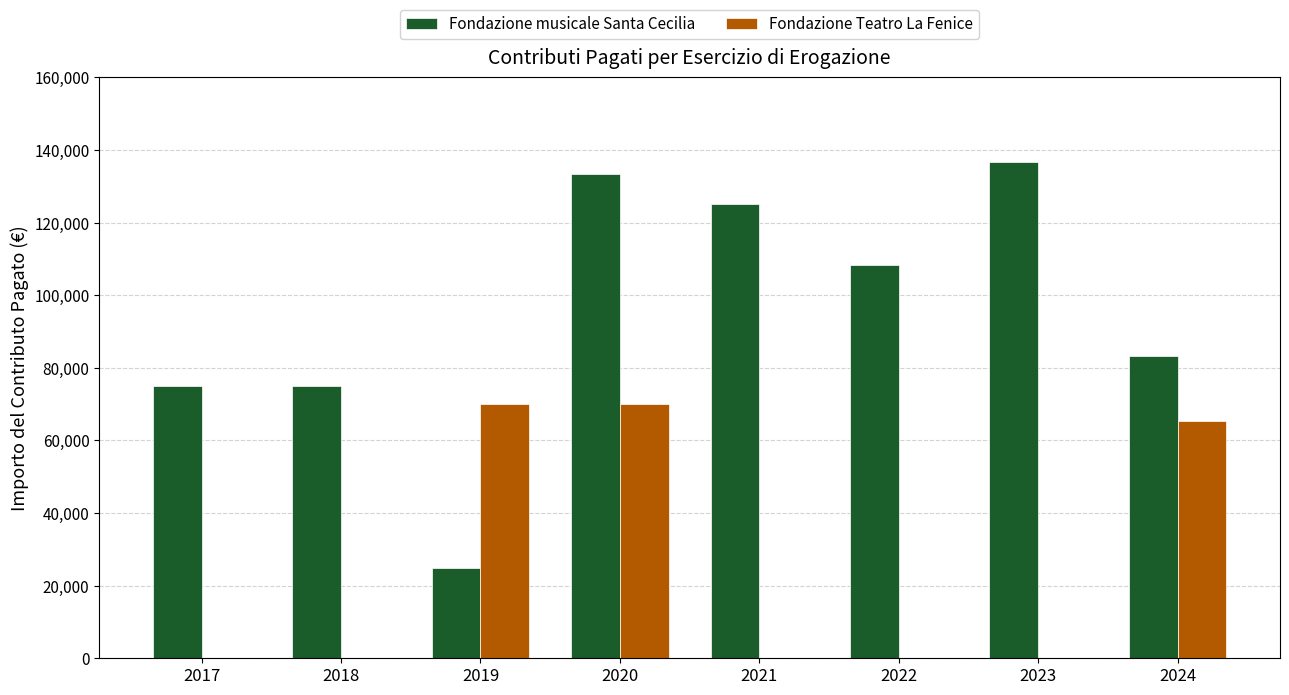

How many categories are shown in the chart?

8